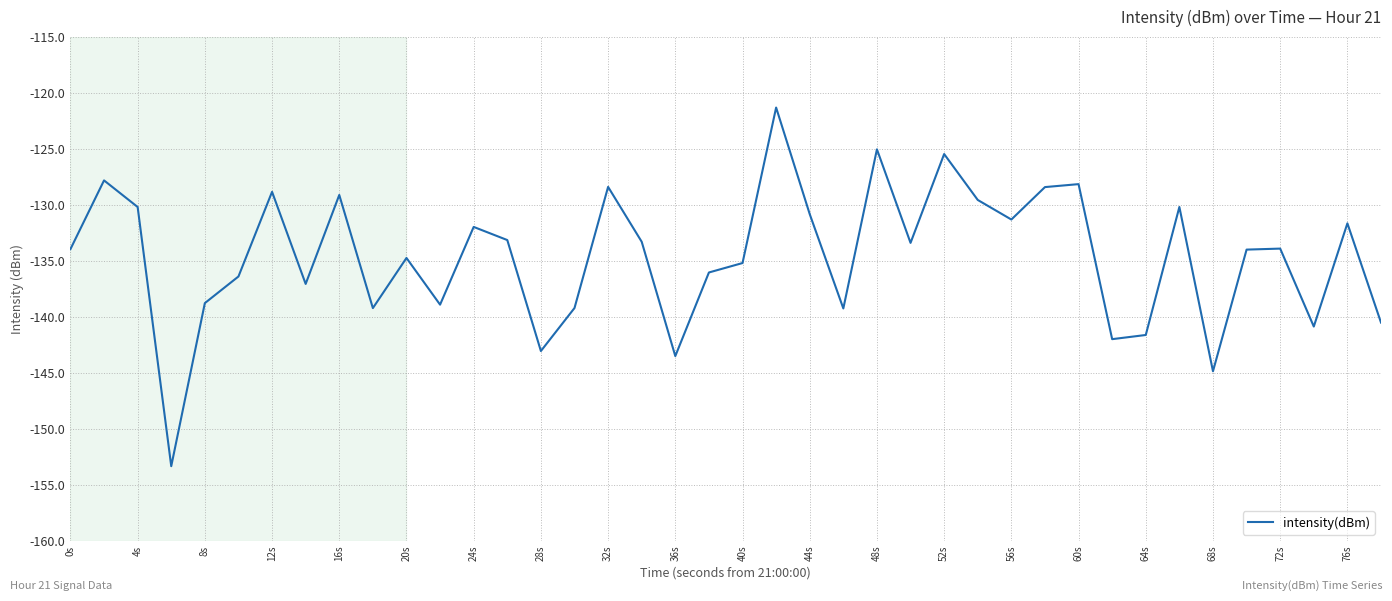

What is the difference between the maximum and minimum values?

32.0